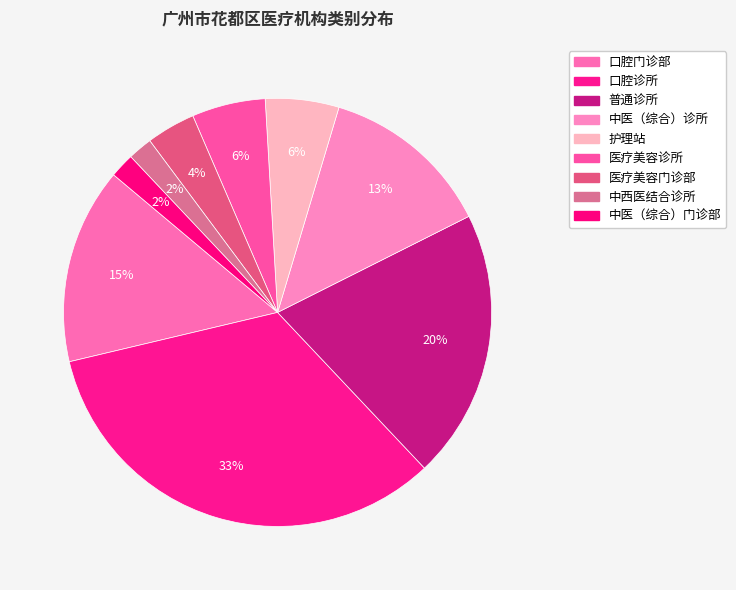

To the nearest percent, what is the difference between the largest and smallest slice percentages?

31%